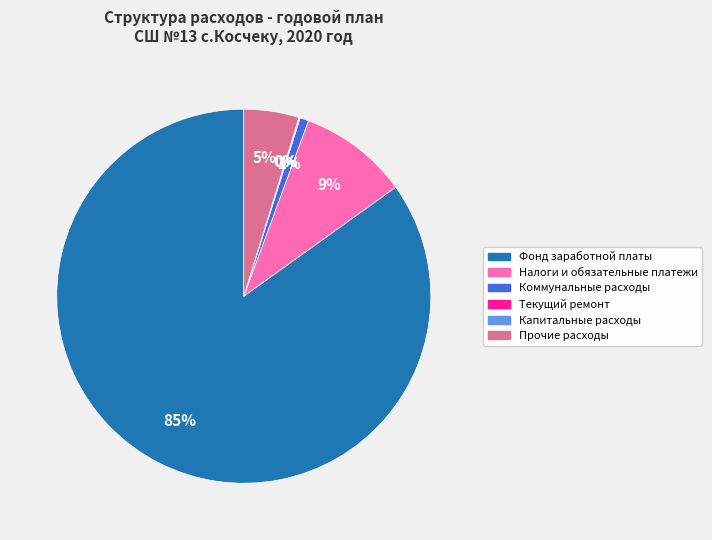

Is there a majority slice in this chart?

Yes